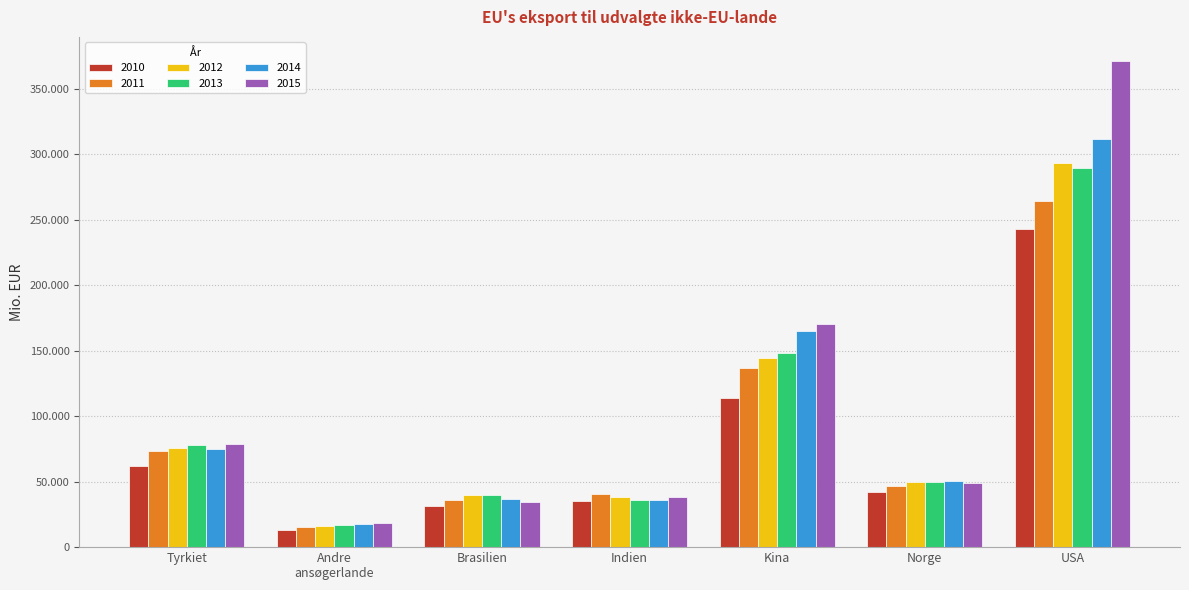

What are all the series names shown in the legend?

2010, 2011, 2012, 2013, 2014, 2015